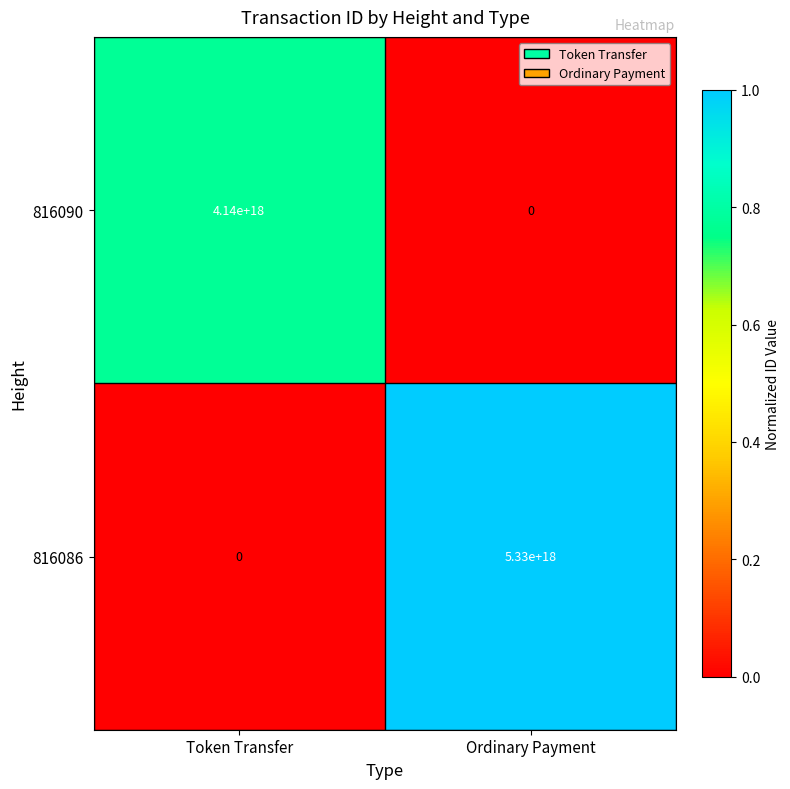

The 816090 series shows 1827734054236639232 at Ordinary Payment. True or false?

False